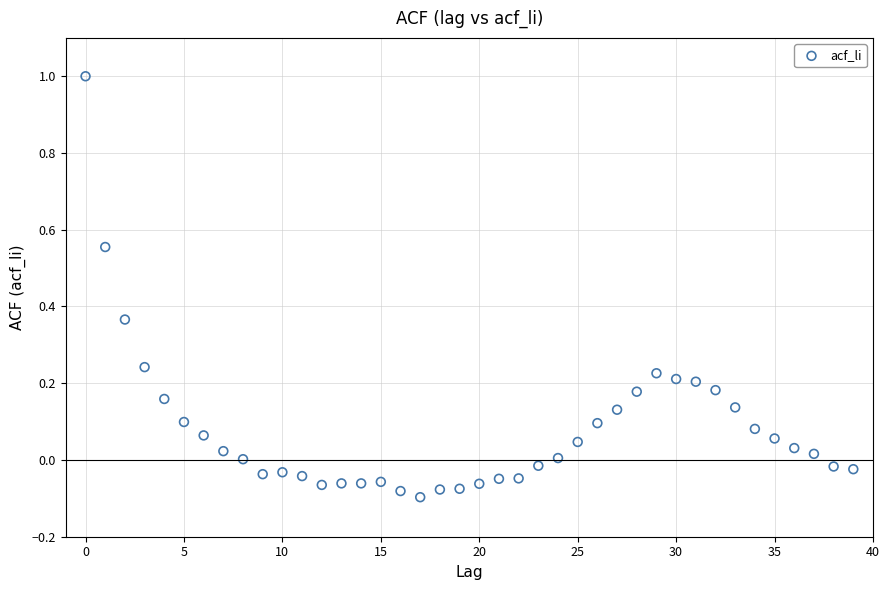

What is the range of Y values (max minus min)?

1.1